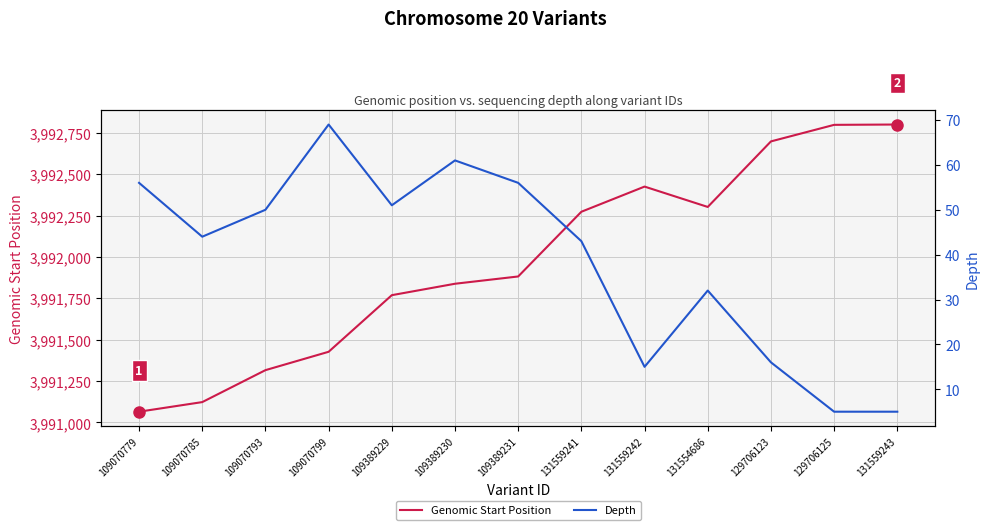

Where is the first local minimum for Depth?

109070785